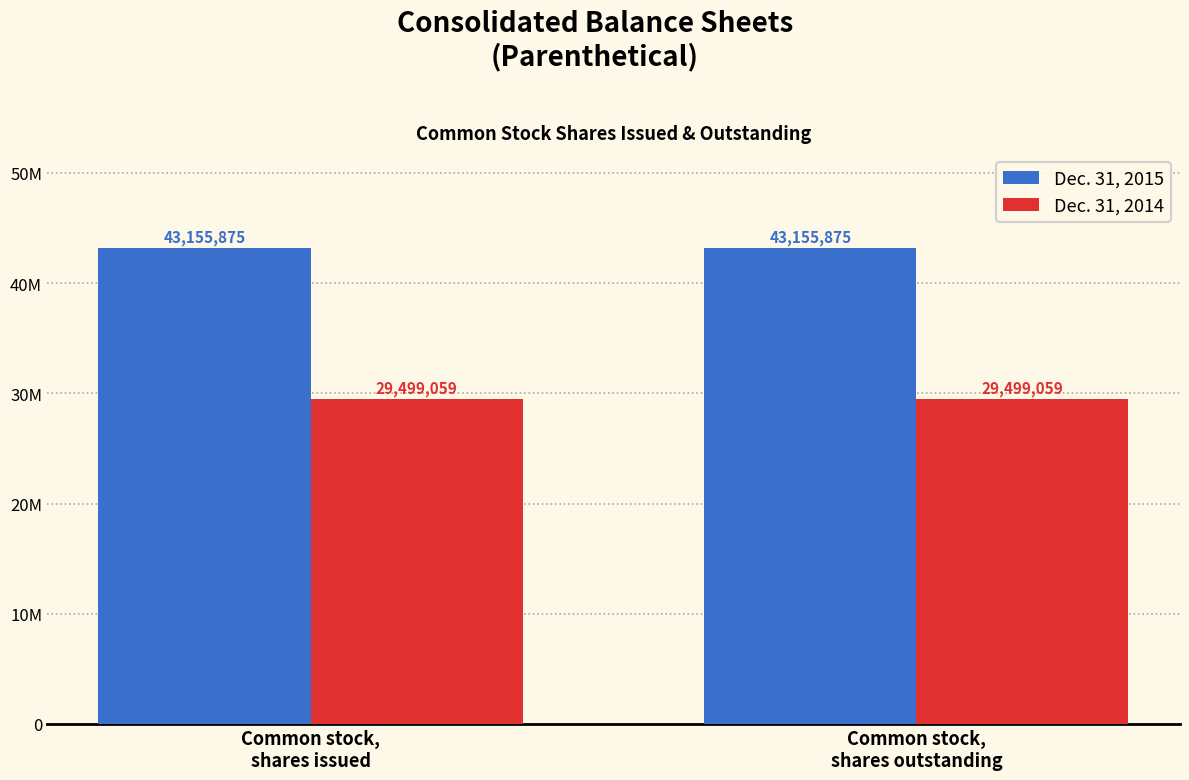

Which has a higher value, Common stock,
shares outstanding or Common stock,
shares issued?

Common stock,
shares outstanding